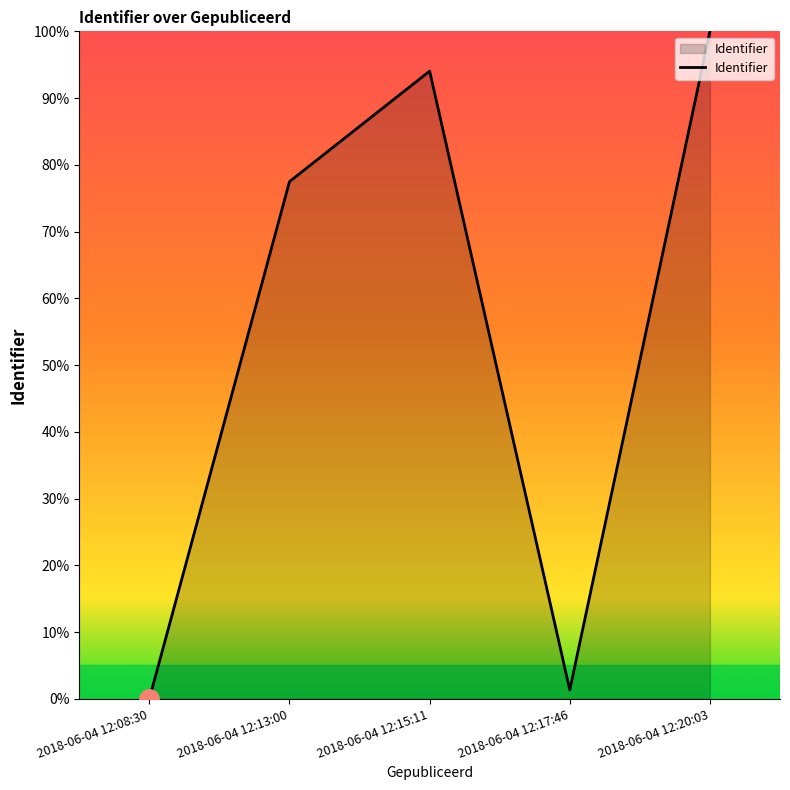

Reading left to right, transcribe all the data shown in this chart.

0.0	77.5	94.0	1.3	100.0